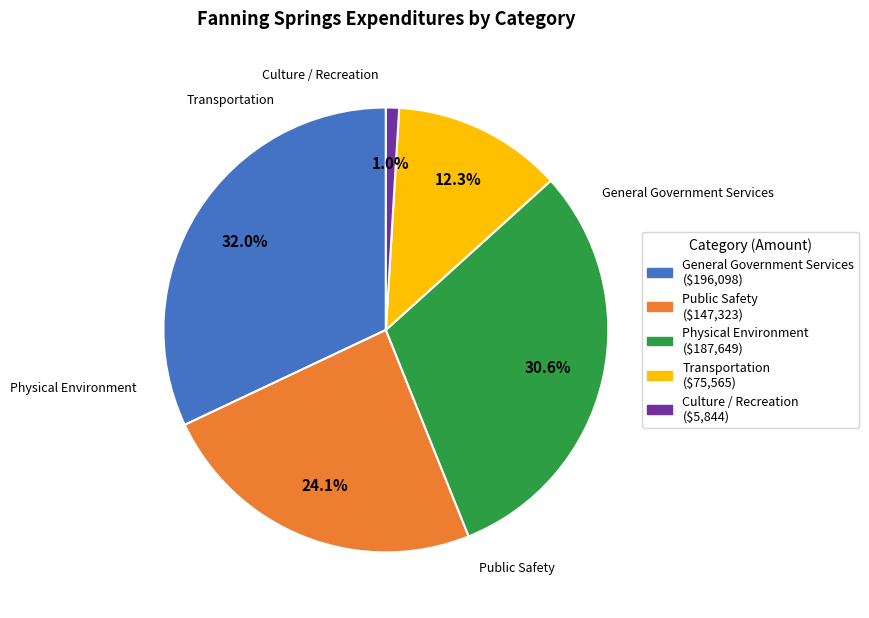

Rank the categories by value from highest to lowest.

General Government Services, Physical Environment, Public Safety, Transportation, Culture / Recreation